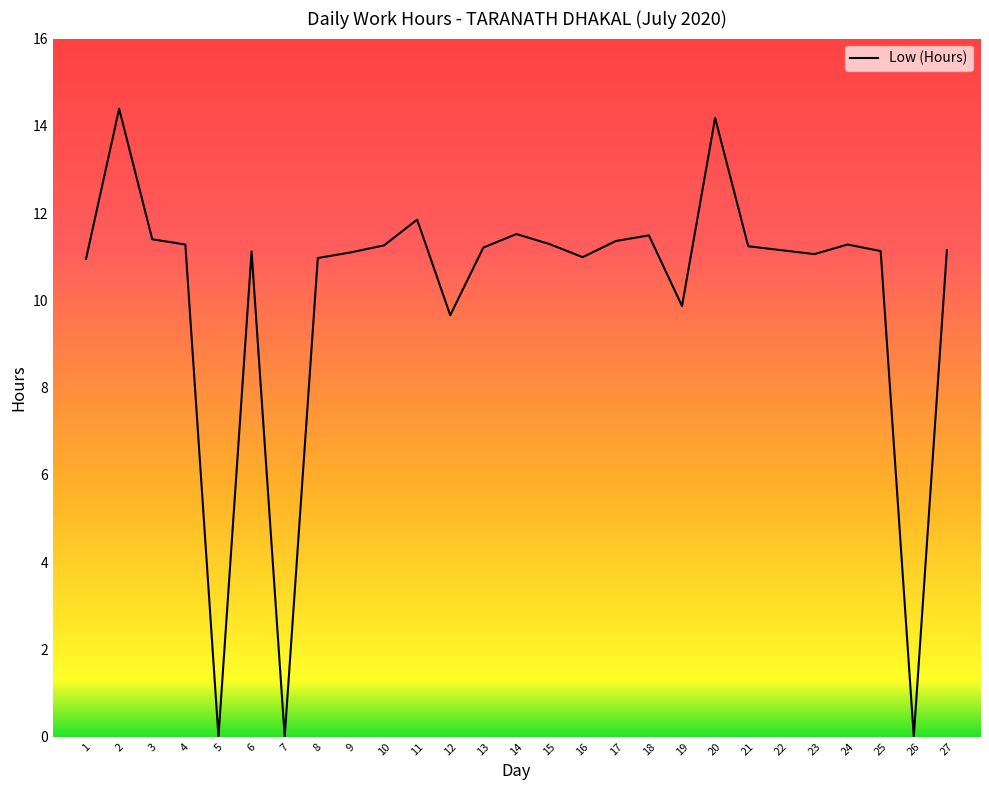

How many lines are shown in the chart?

1